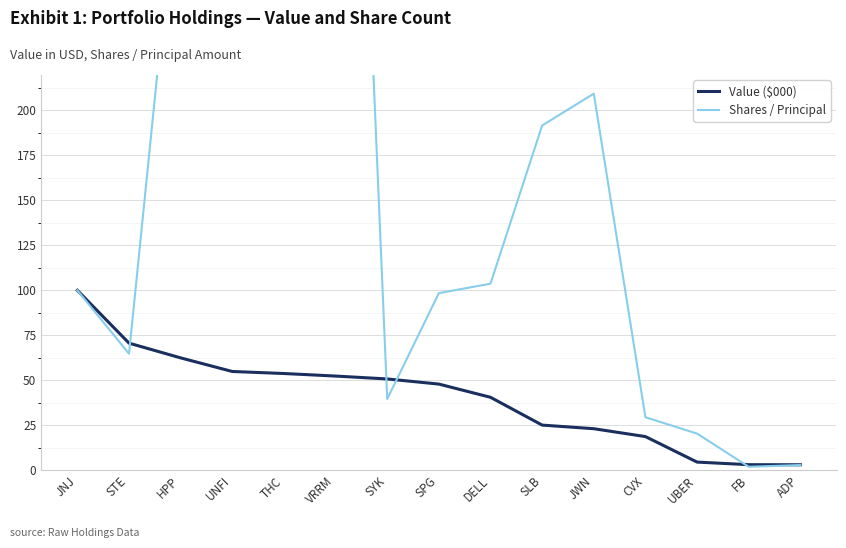

How many intersections are there between Shares / Principal and Value ($000)?

4